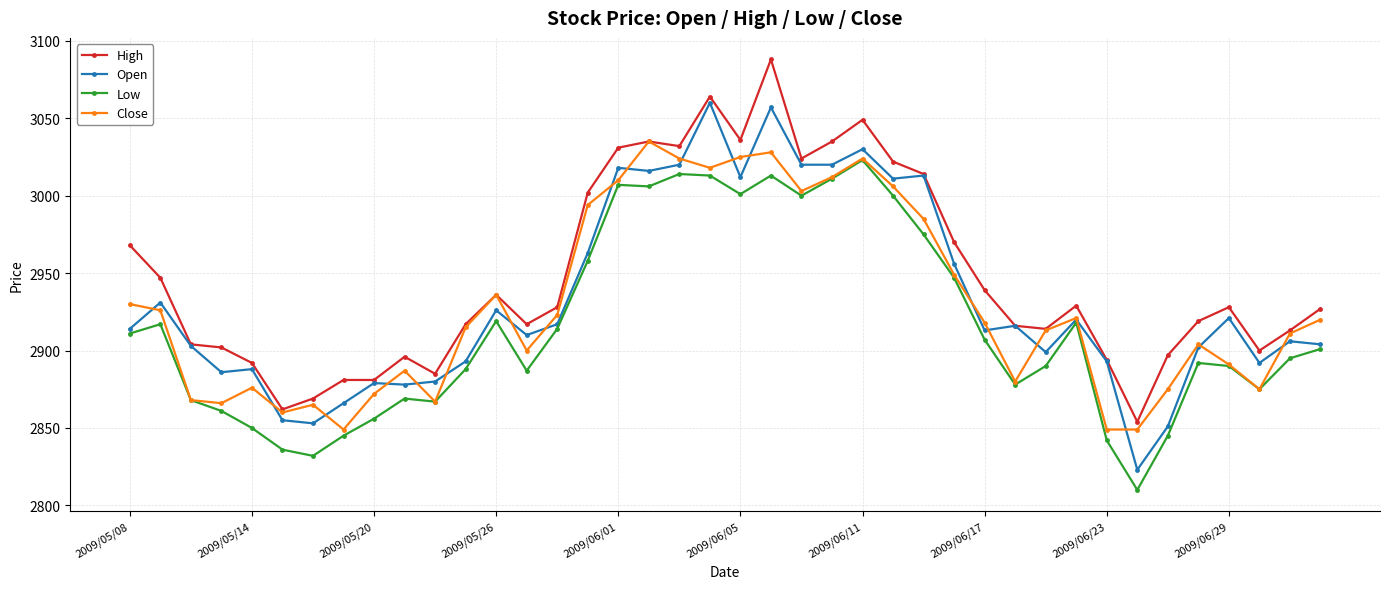

Which series has the largest total across all categories?

High